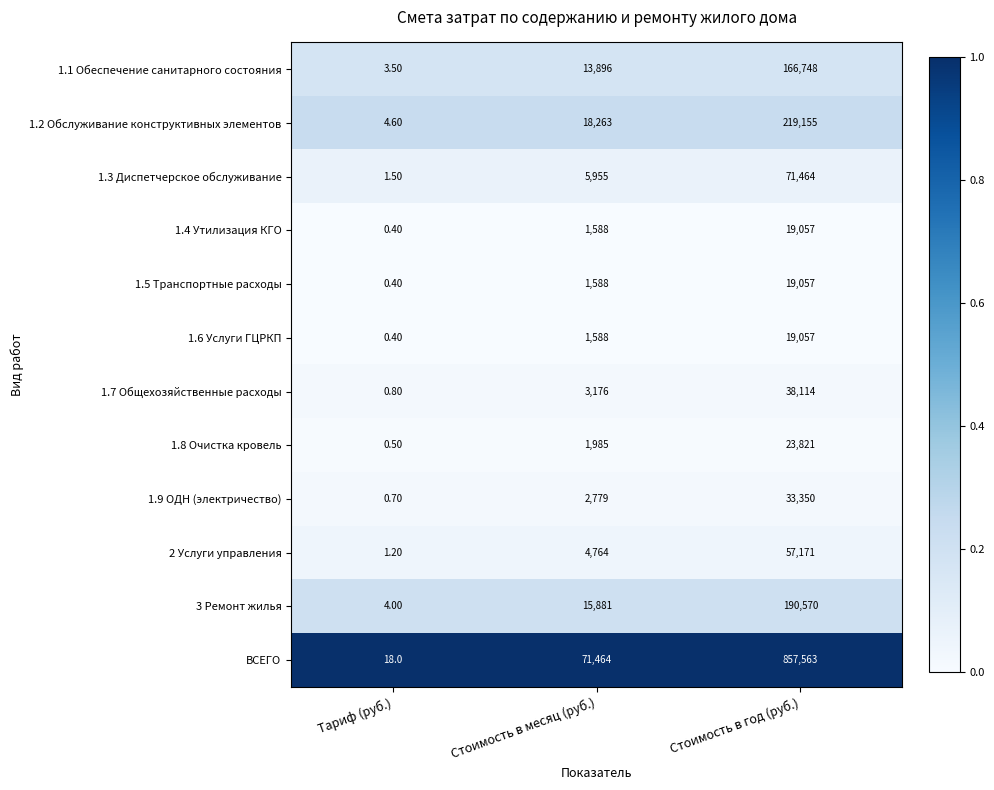

What is the sum of the 1.2 Обслуживание конструктивных элементов values at Тариф (руб.) and Стоимость в месяц (руб.)?

18267.6